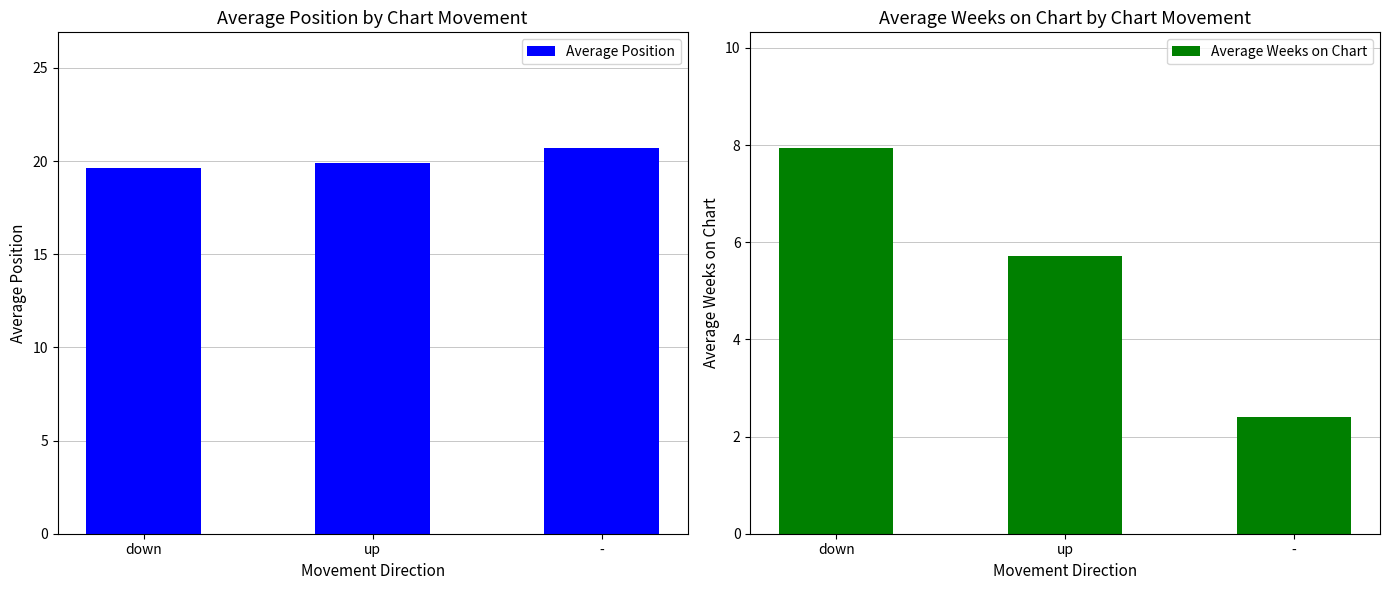

What are all the series names shown in the legend?

Average Position, Average Weeks on Chart